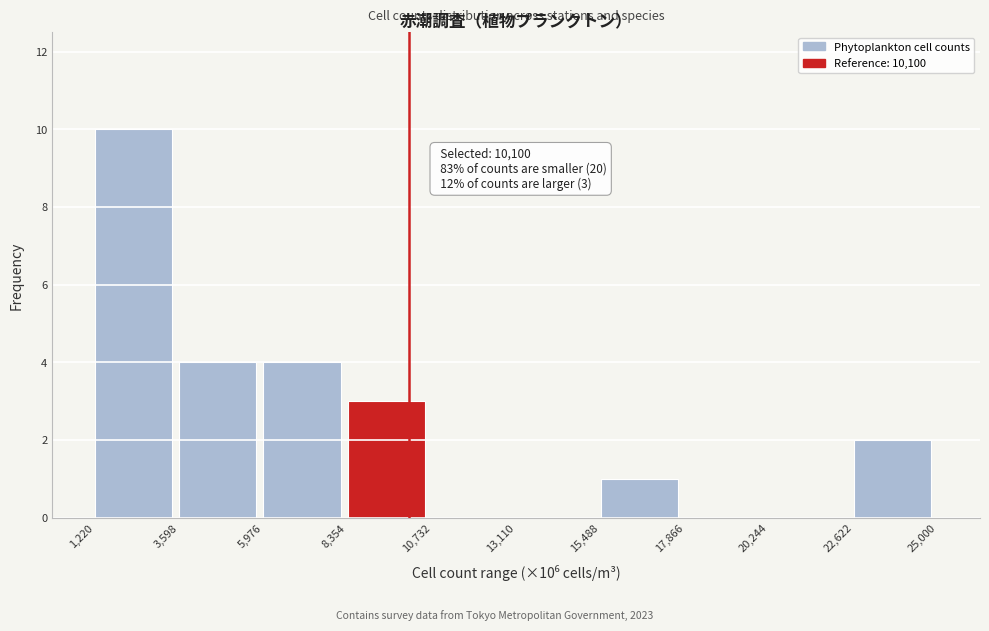

Which range on the x-axis has the tallest bar?

1,220 to 3,598